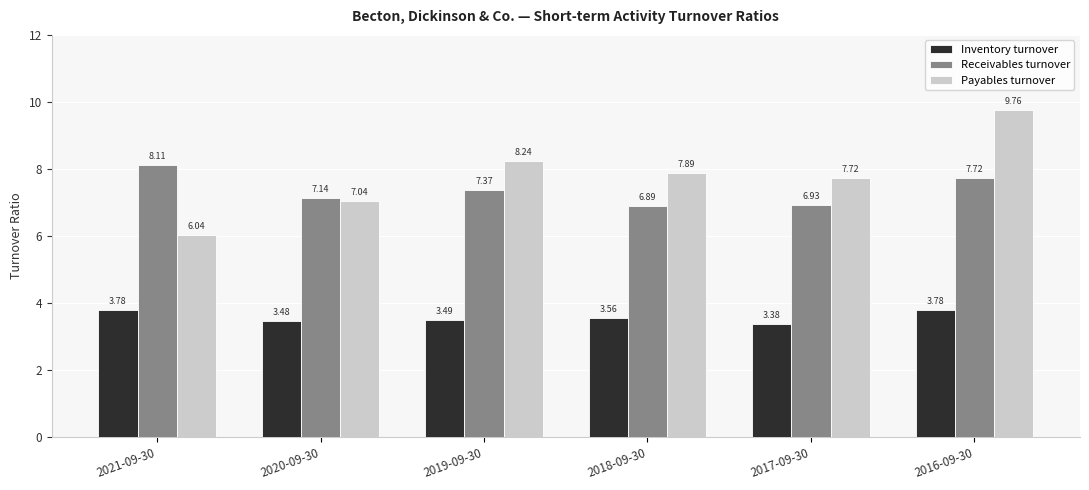

Which series changed the most between 2020-09-30 and 2019-09-30?

Payables turnover